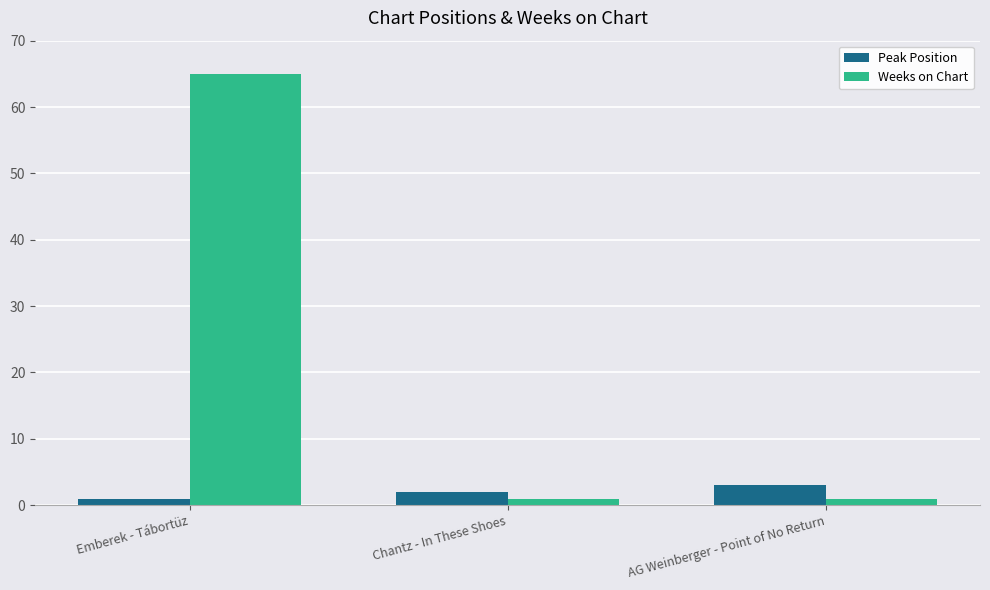

What is the maximum value for Peak Position?

3